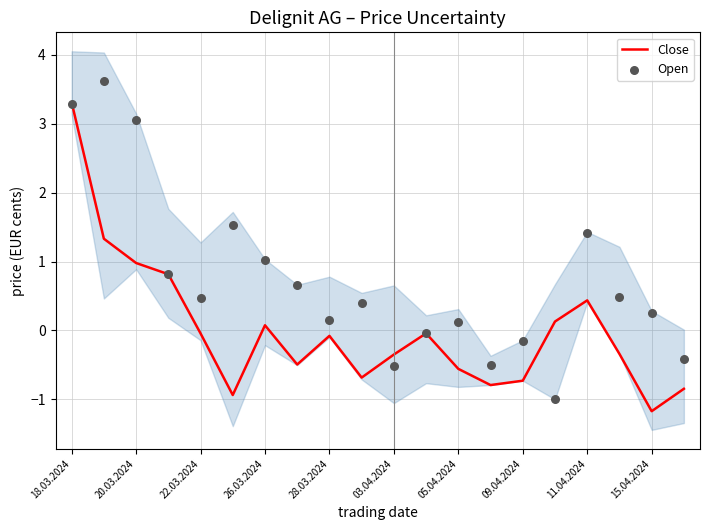

Which series has the widest spread of Y values?

Open